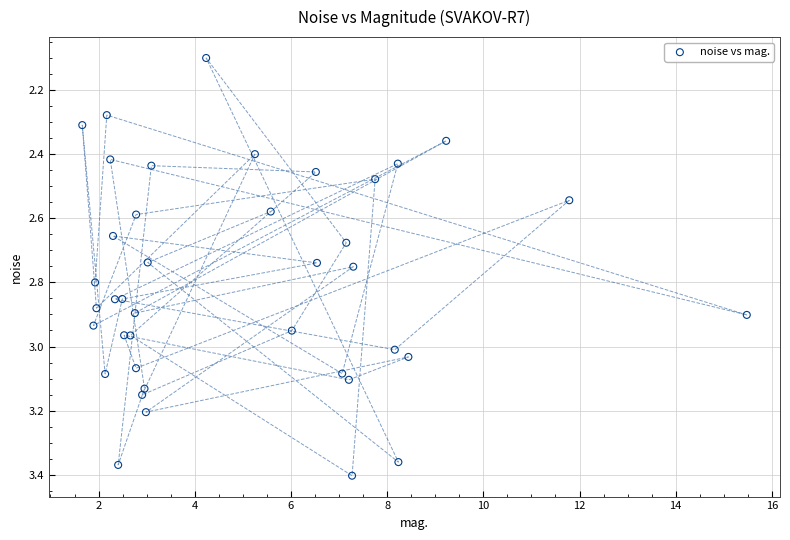

What Y value in the scatter plot is closest to 2?

2.1